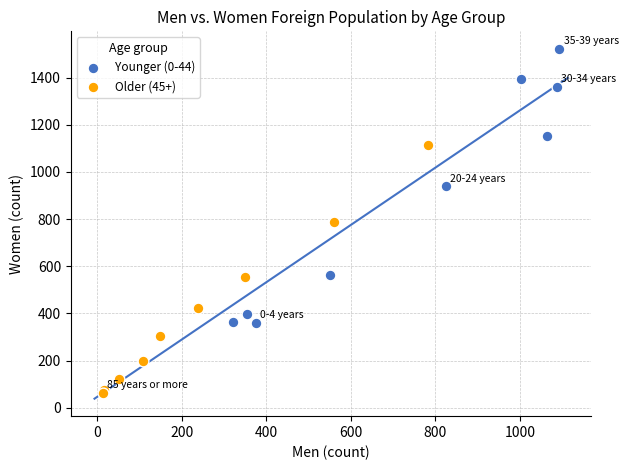

Which series reaches the minimum Y coordinate?

Older (45+)